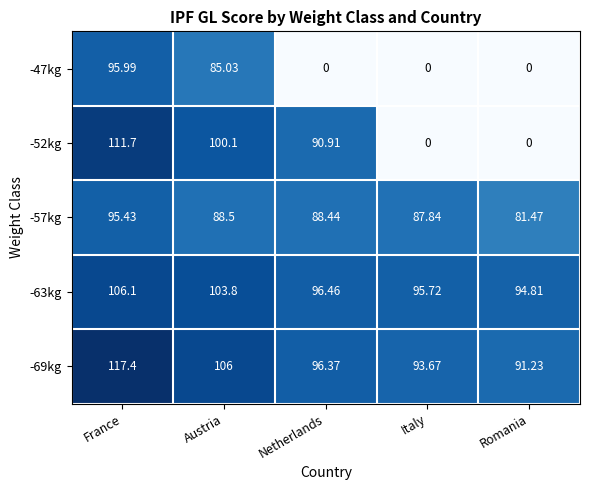

At how many categories does at least one series exceed 102?

2